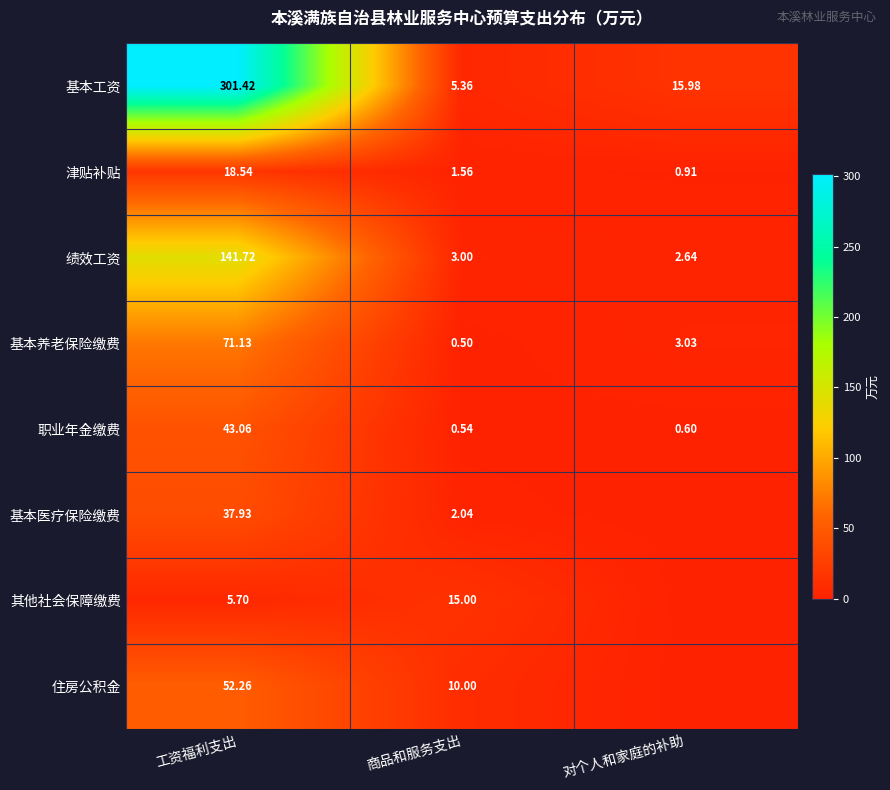

Is the value of 基本医疗保险缴费 at 工资福利支出 greater than the value of 绩效工资 at 对个人和家庭的补助?

Yes